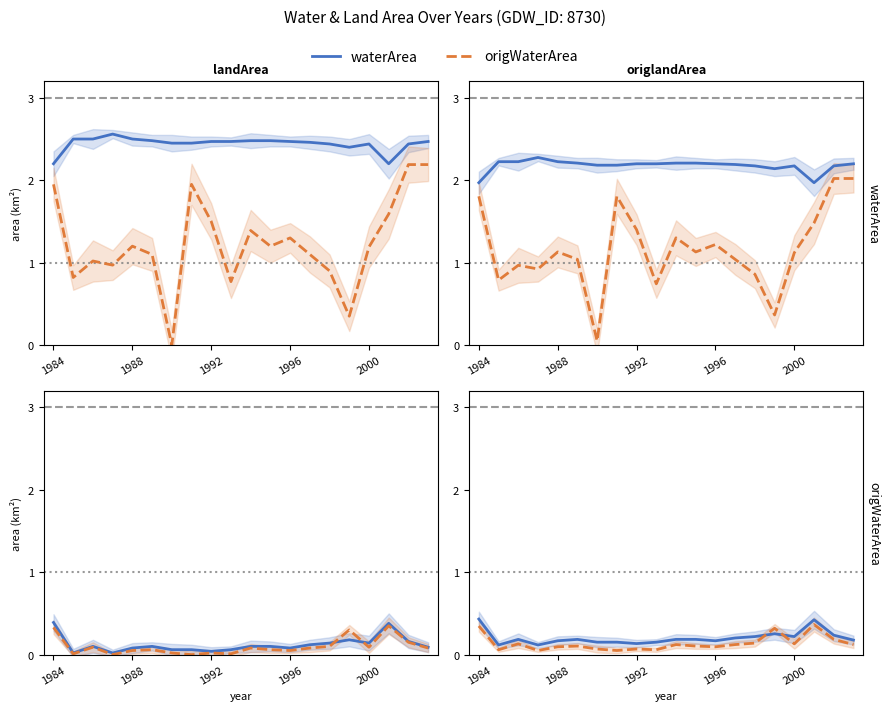

Reading left to right, extract all data points from this chart.

waterArea: 0.4	0.1	0.2	0.1	0.2	0.2	0.2	0.2	0.1	0.2	0.2	0.2	0.2	0.2	0.2	0.3	0.2	0.4	0.2	0.2
origWaterArea: 0.3	0.1	0.1	0.1	0.1	0.1	0.1	0.1	0.1	0.1	0.1	0.1	0.1	0.1	0.1	0.3	0.1	0.4	0.2	0.1